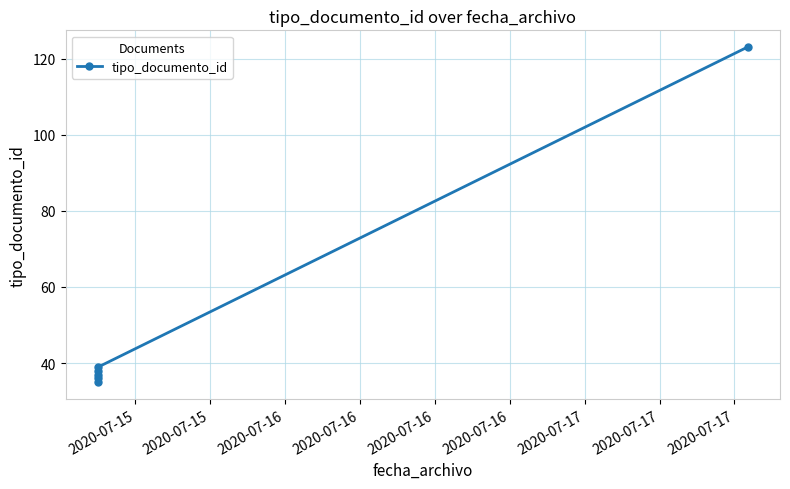

Reading left to right, extract all data points from this chart.

35	38	36	37	39	123